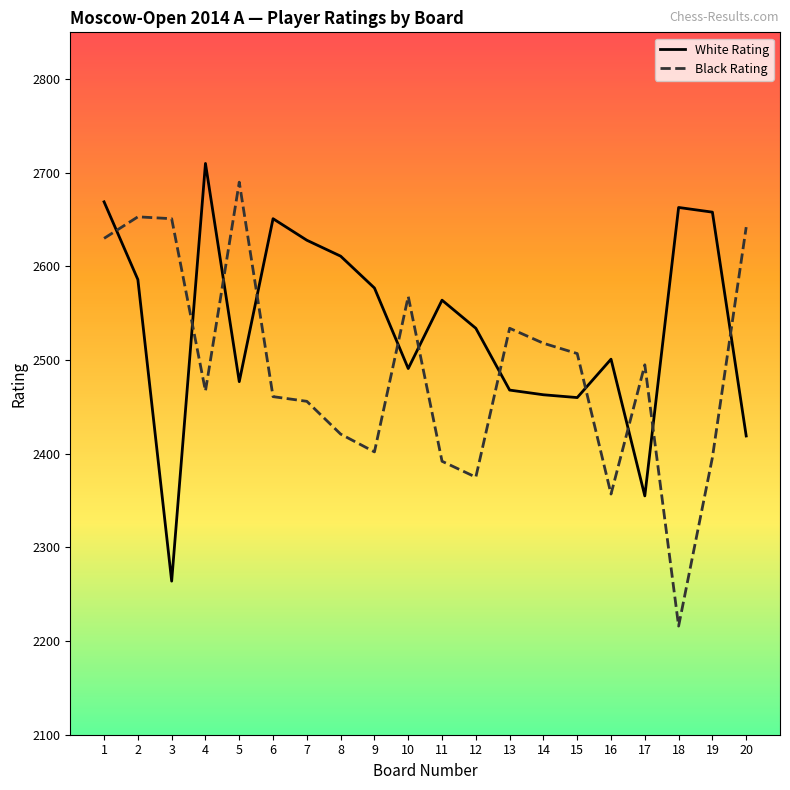

At 4, list the series in order from largest to smallest.

White Rating, Black Rating